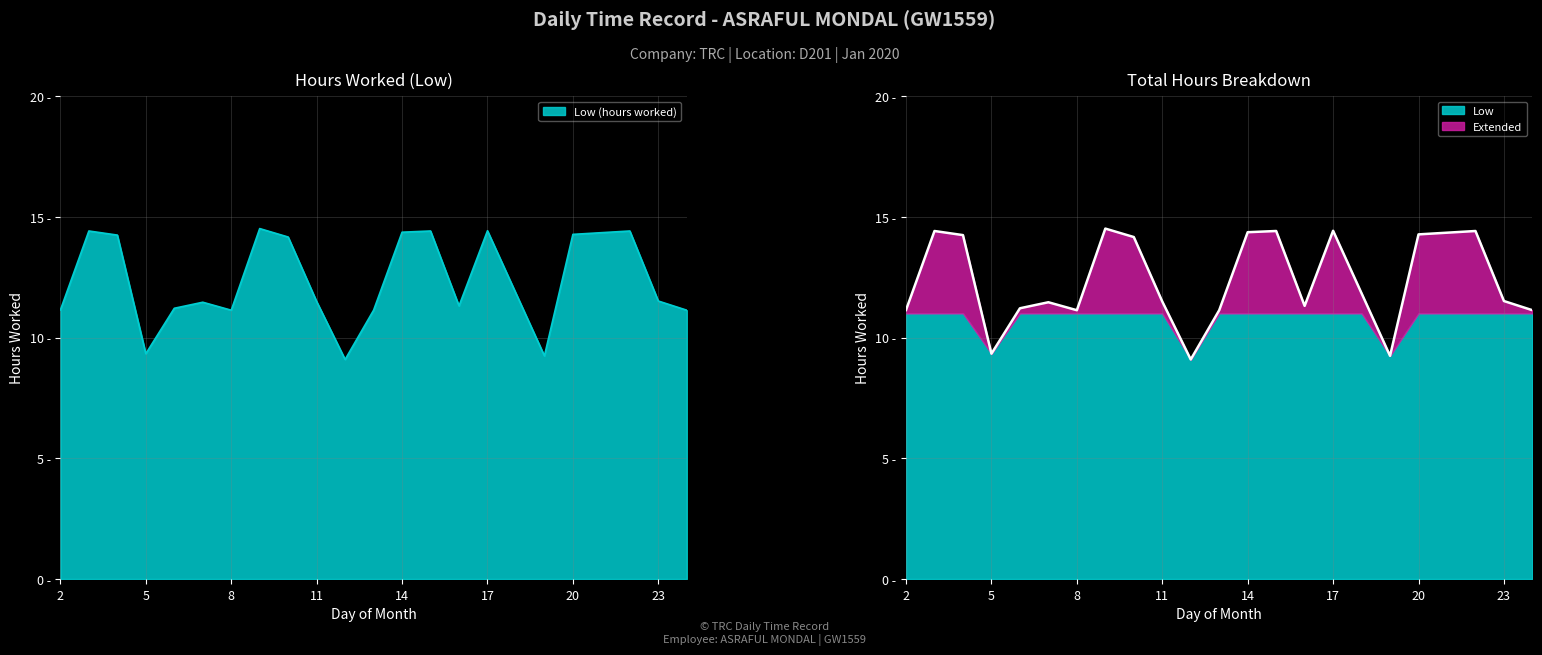

Where is the first local maximum?

3